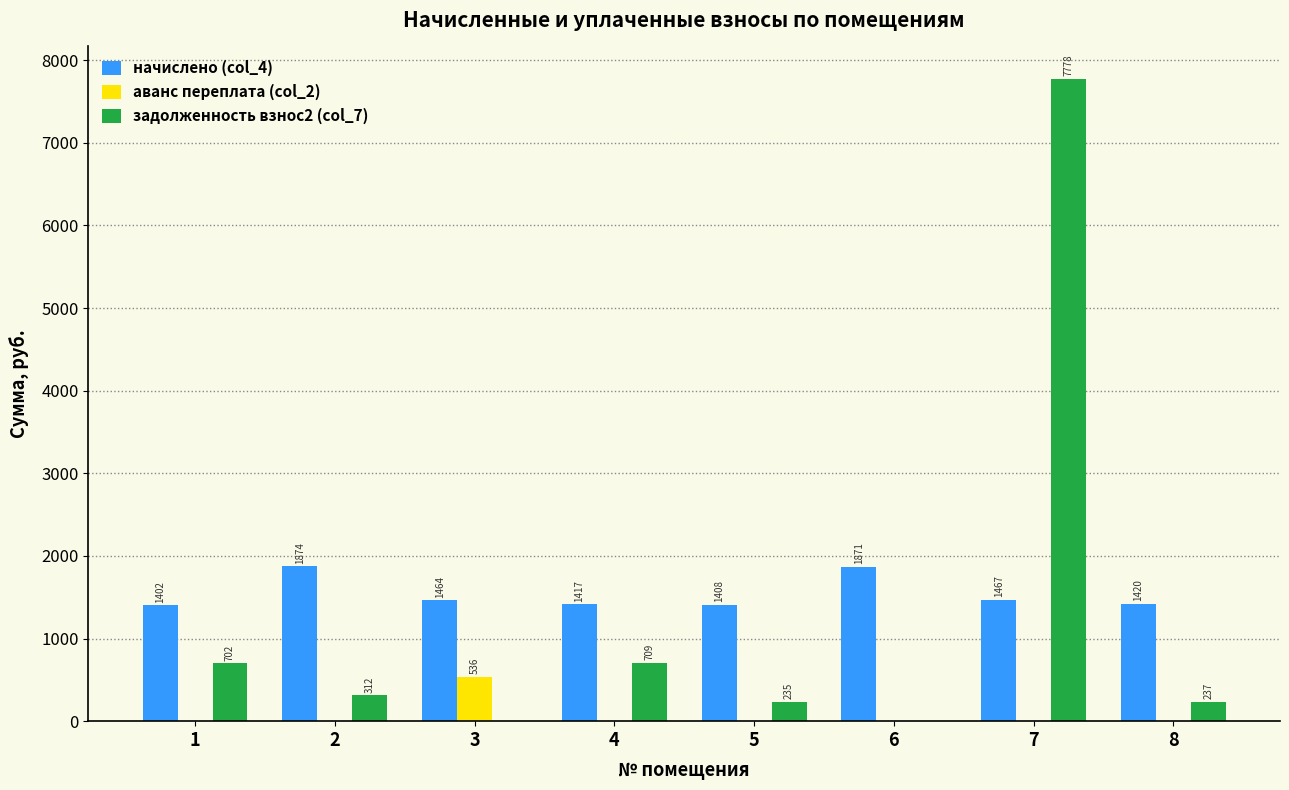

Which series has the largest total across all categories?

начислено (col_4)